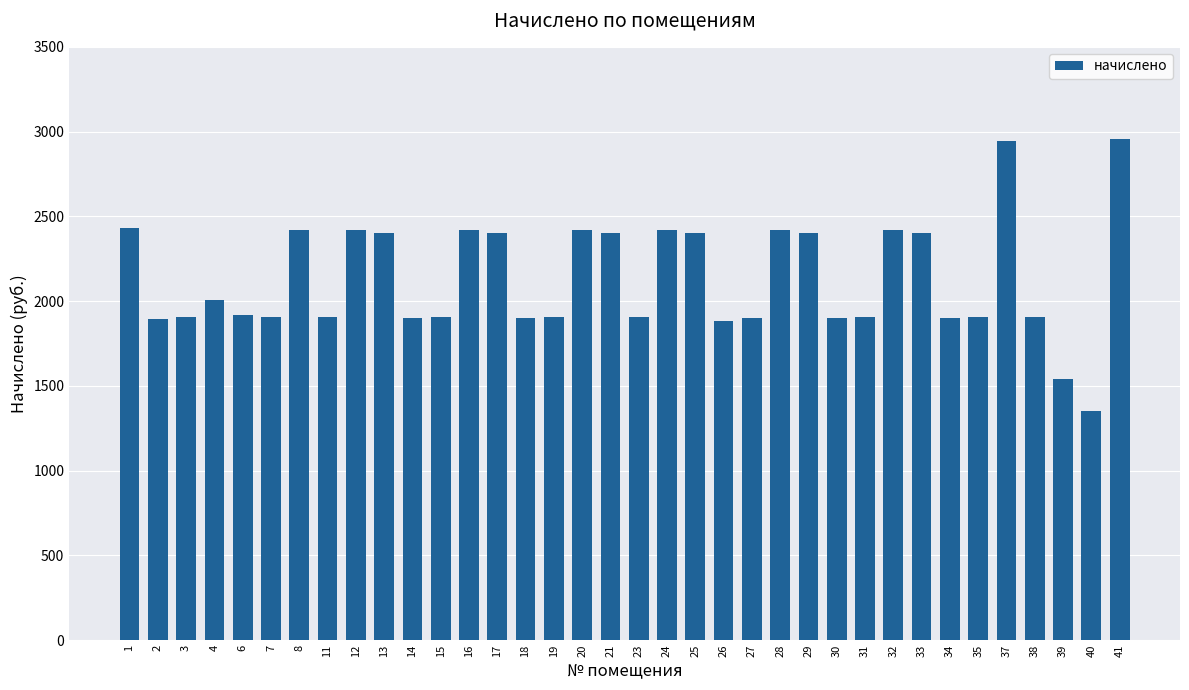

Is it true that the value at 23 is 1904.0?

True